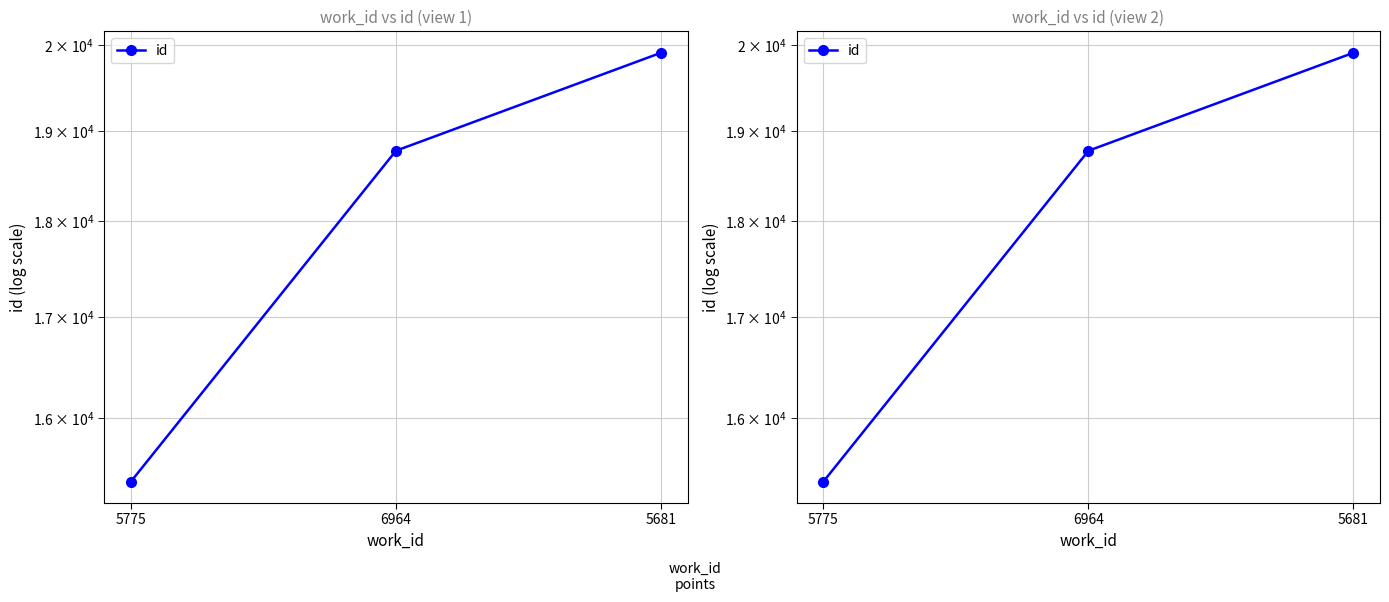

What is the value of the 2nd point from the left?

18775